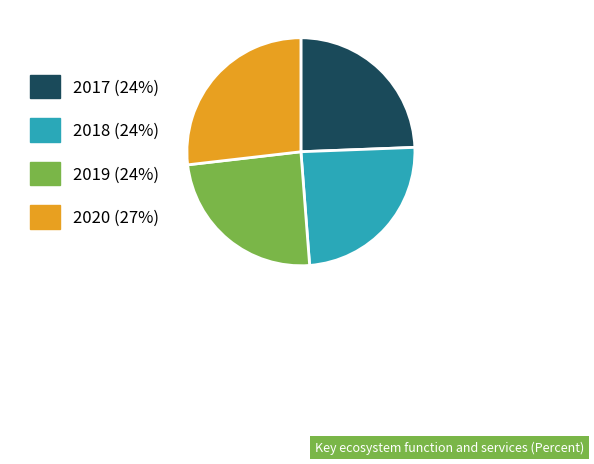

What is the ratio of the value at 2020 (27%) to the value at 2019 (24%)?

1.1